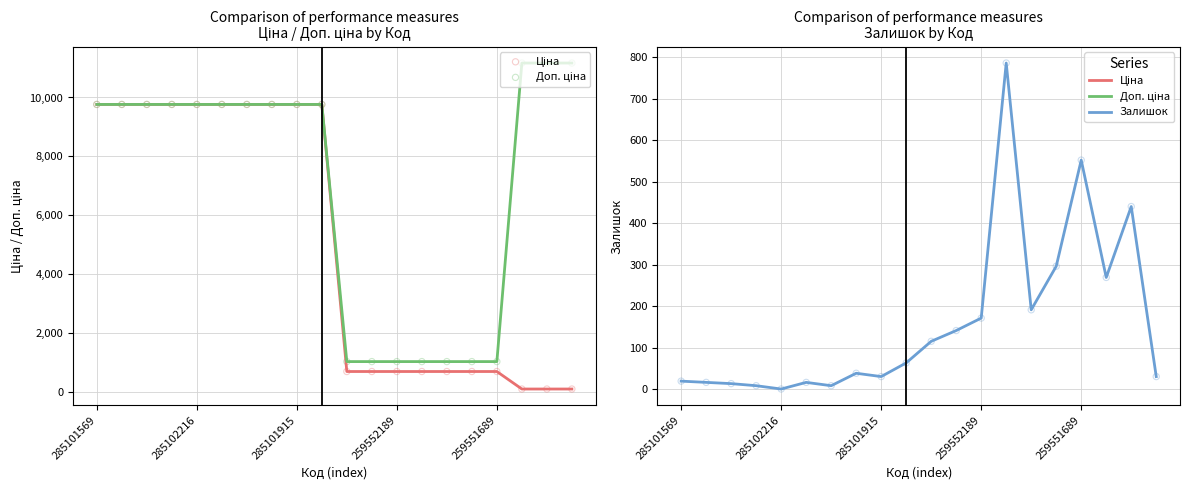

Which series contains the highest Y value?

Доп. ціна